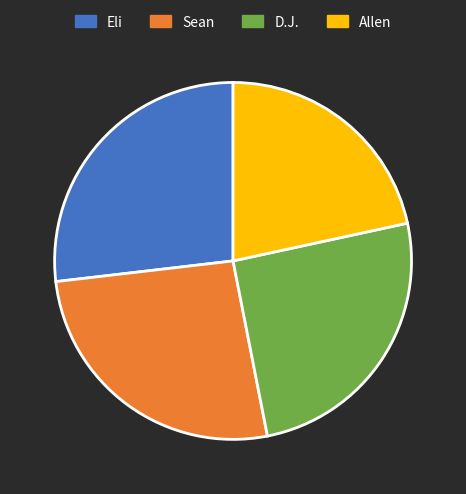

What is the ratio of the value at Allen to the value at D.J.?

0.9